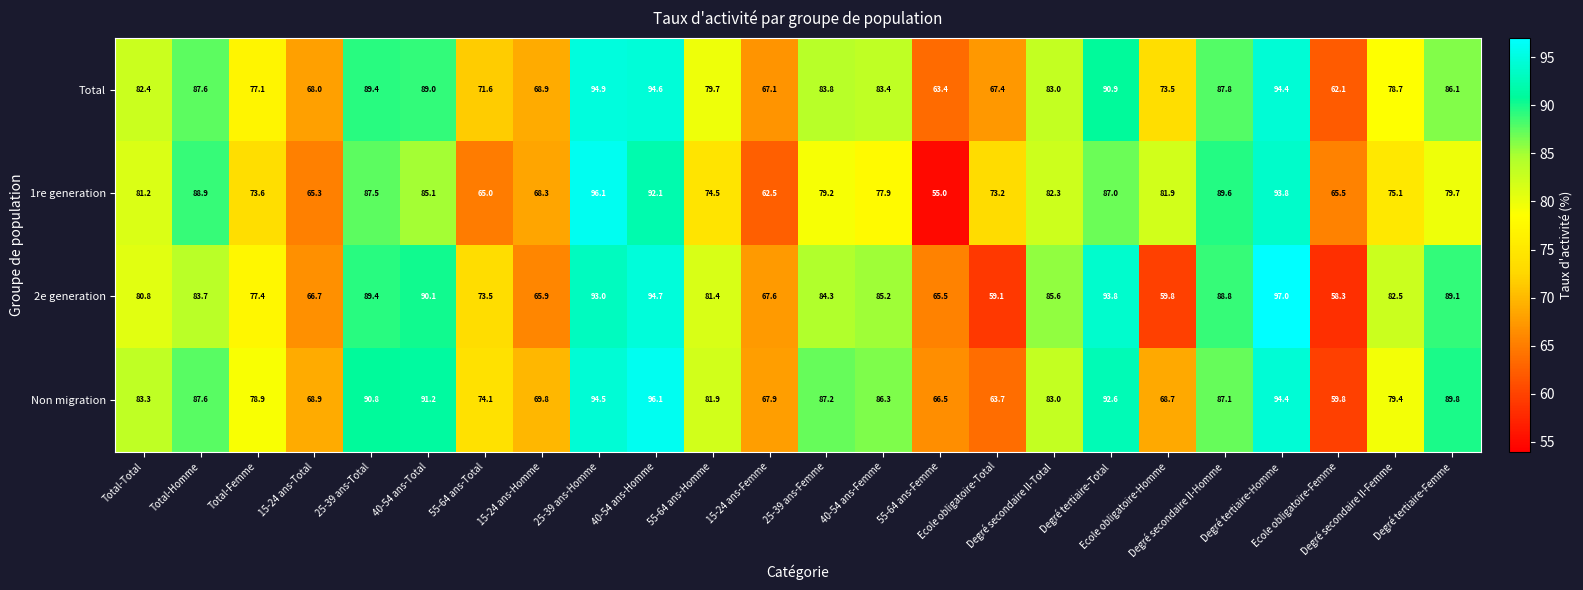

Rank the series by their average value, from lowest to highest.

1re generation, 2e generation, Total, Non migration